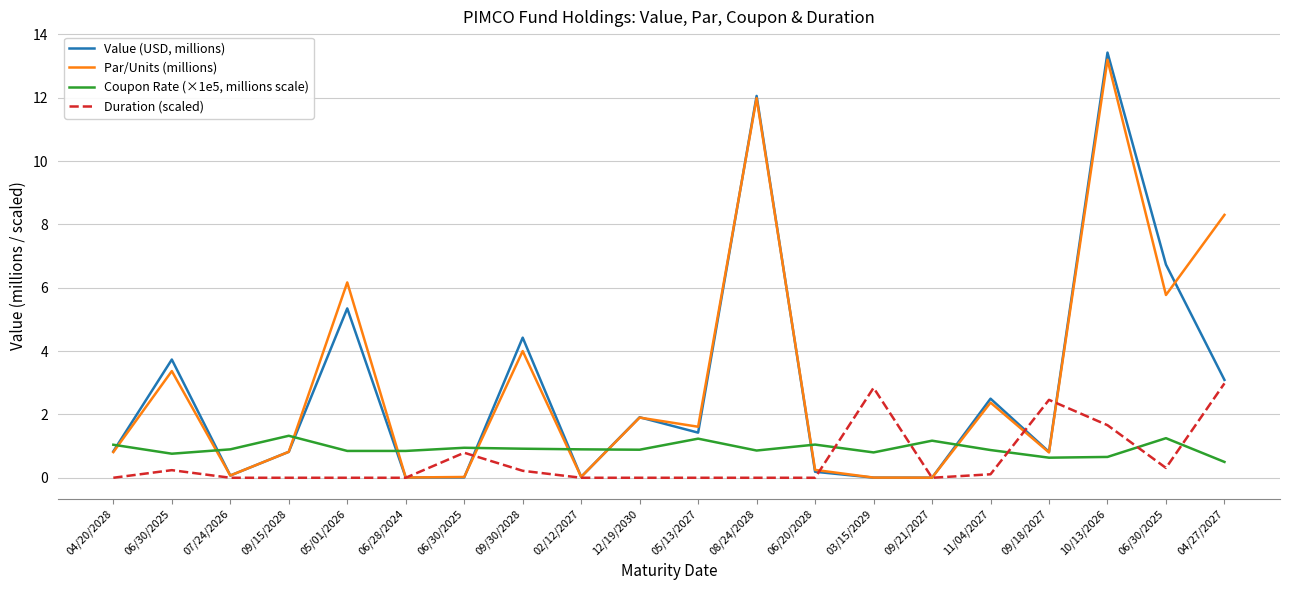

What is the label of the 16th point from the right?

05/01/2026